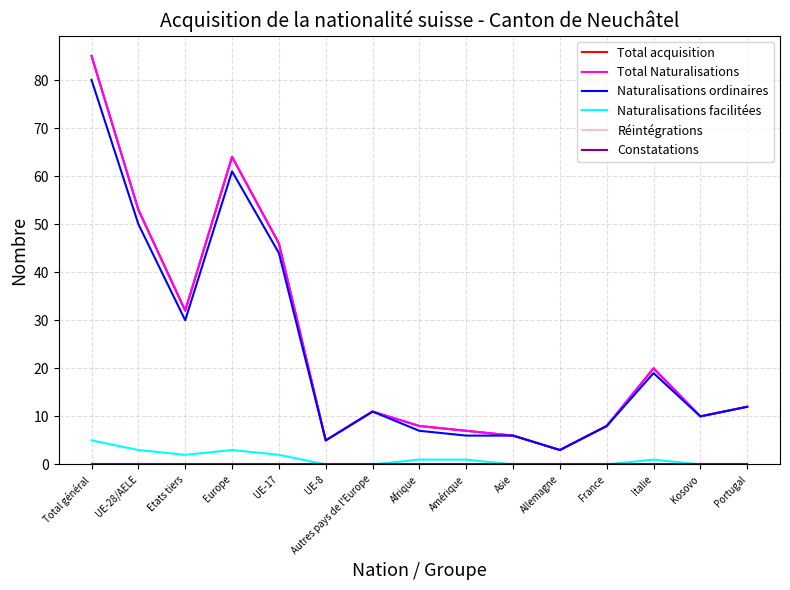

Reading left to right, transcribe all the data shown in this chart.

Total acquisition: Total général=85	UE-28/AELE=53	Etats tiers=32	Europe=64	UE-17=46	UE-8=5	Autres pays de l'Europe=11	Afrique=8	Amérique=7	Asie=6	Allemagne=3	France=8	Italie=20	Kosovo=10	Portugal=12
Total Naturalisations: Total général=85	UE-28/AELE=53	Etats tiers=32	Europe=64	UE-17=46	UE-8=5	Autres pays de l'Europe=11	Afrique=8	Amérique=7	Asie=6	Allemagne=3	France=8	Italie=20	Kosovo=10	Portugal=12
Naturalisations ordinaires: Total général=80	UE-28/AELE=50	Etats tiers=30	Europe=61	UE-17=44	UE-8=5	Autres pays de l'Europe=11	Afrique=7	Amérique=6	Asie=6	Allemagne=3	France=8	Italie=19	Kosovo=10	Portugal=12
Naturalisations facilitées: Total général=5	UE-28/AELE=3	Etats tiers=2	Europe=3	UE-17=2	UE-8=0	Autres pays de l'Europe=0	Afrique=1	Amérique=1	Asie=0	Allemagne=0	France=0	Italie=1	Kosovo=0	Portugal=0
Réintégrations: Total général=0	UE-28/AELE=0	Etats tiers=0	Europe=0	UE-17=0	UE-8=0	Autres pays de l'Europe=0	Afrique=0	Amérique=0	Asie=0	Allemagne=0	France=0	Italie=0	Kosovo=0	Portugal=0
Constatations: Total général=0	UE-28/AELE=0	Etats tiers=0	Europe=0	UE-17=0	UE-8=0	Autres pays de l'Europe=0	Afrique=0	Amérique=0	Asie=0	Allemagne=0	France=0	Italie=0	Kosovo=0	Portugal=0